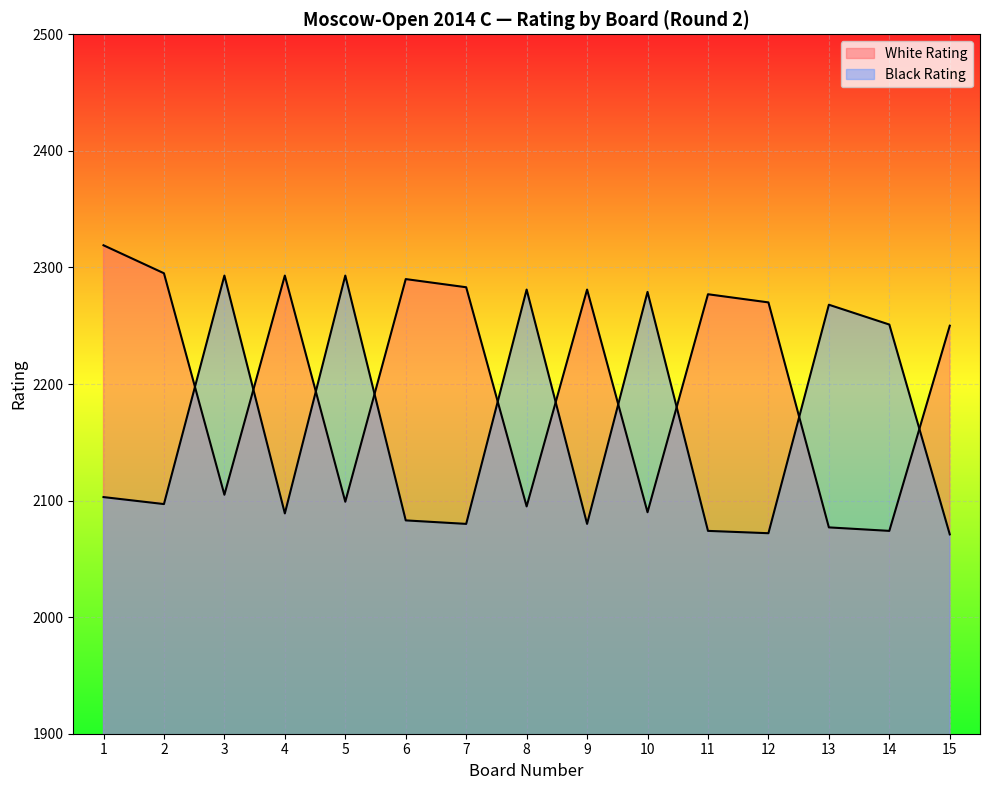

What is the value of the White Rating point at the 4th from the left?

2293